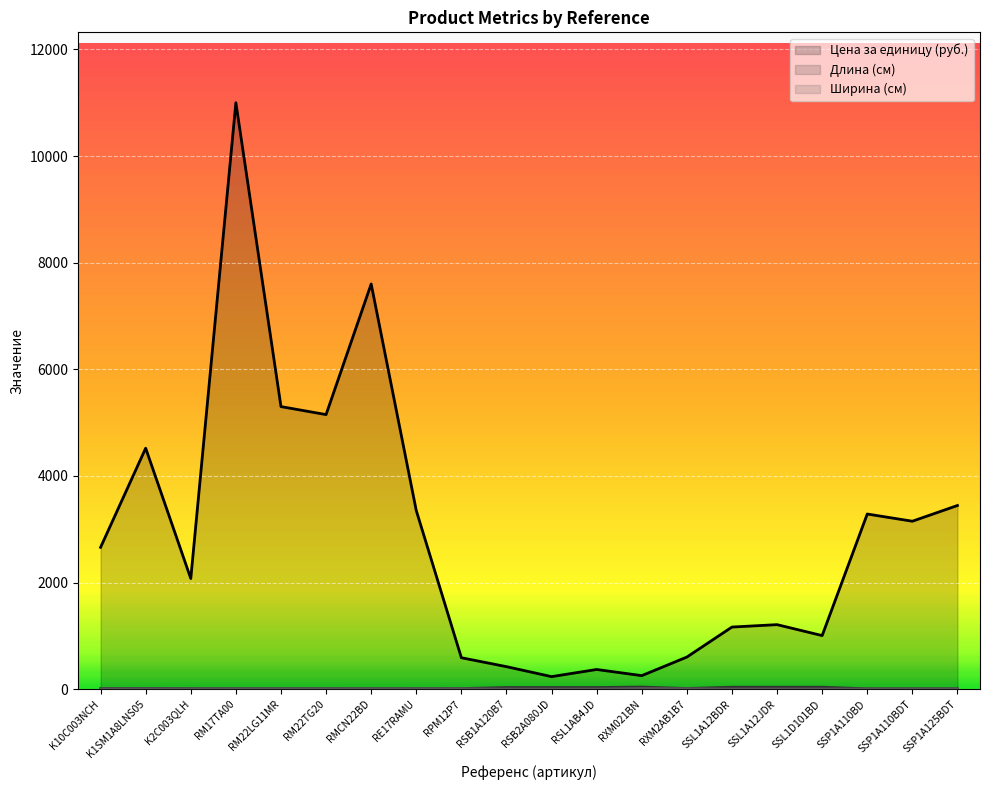

What is the minimum value shown in the chart?

2.4